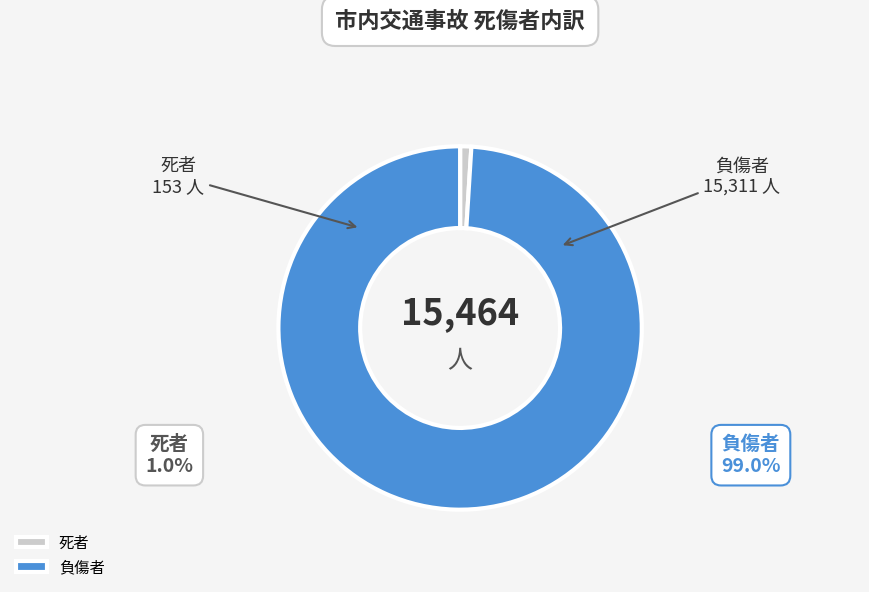

How many slices are in this pie chart?

2